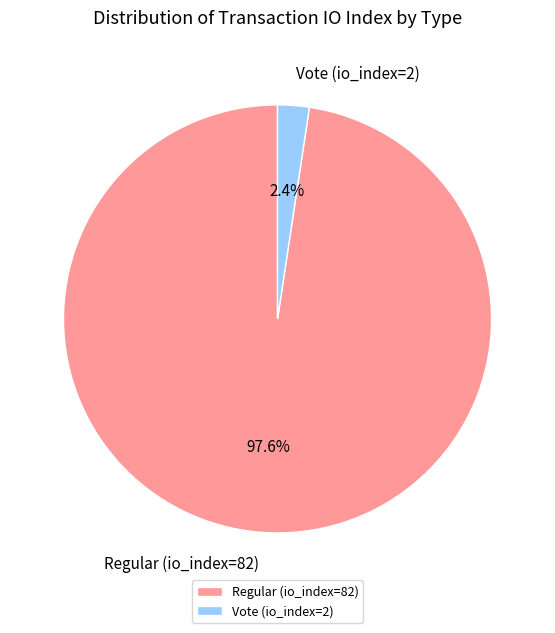

What percentage do Vote (io_index=2) and Regular (io_index=82) together represent?

100.0%